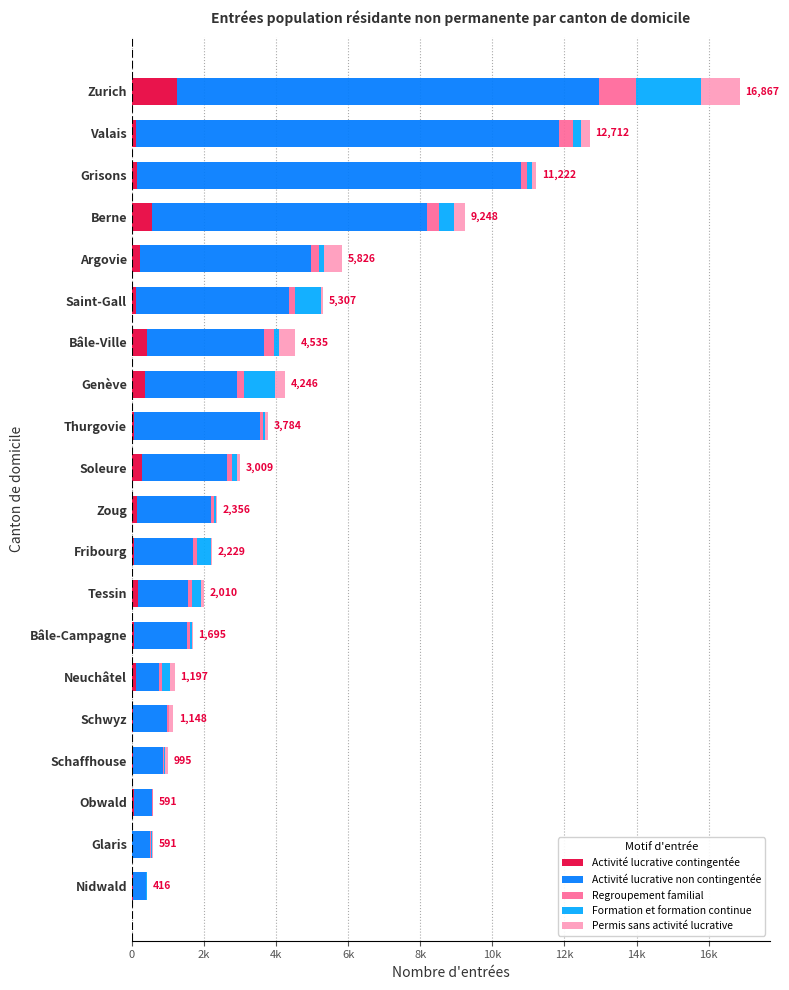

What is the difference between the second highest and second lowest values in the Permis sans activité lucrative series?

478